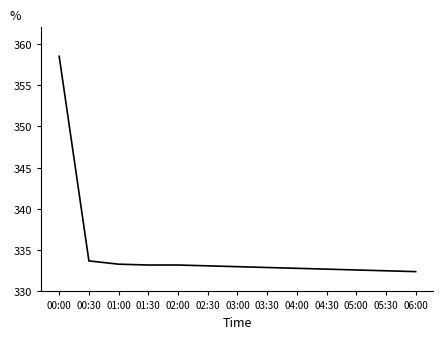

What is the maximum value shown in the chart?

358.5